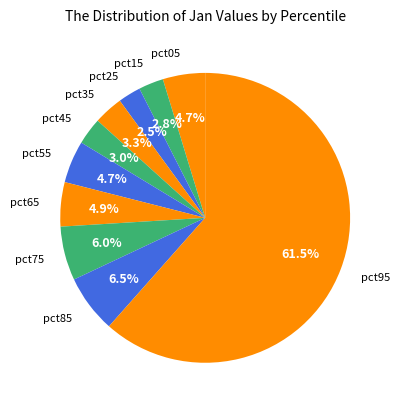

Is it true that pct35 is 15% of the pie?

False